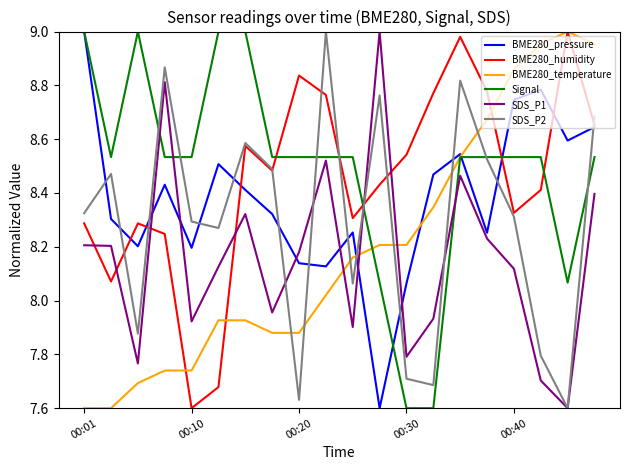

What are all the series names shown in the legend?

BME280_pressure, BME280_humidity, BME280_temperature, Signal, SDS_P1, SDS_P2